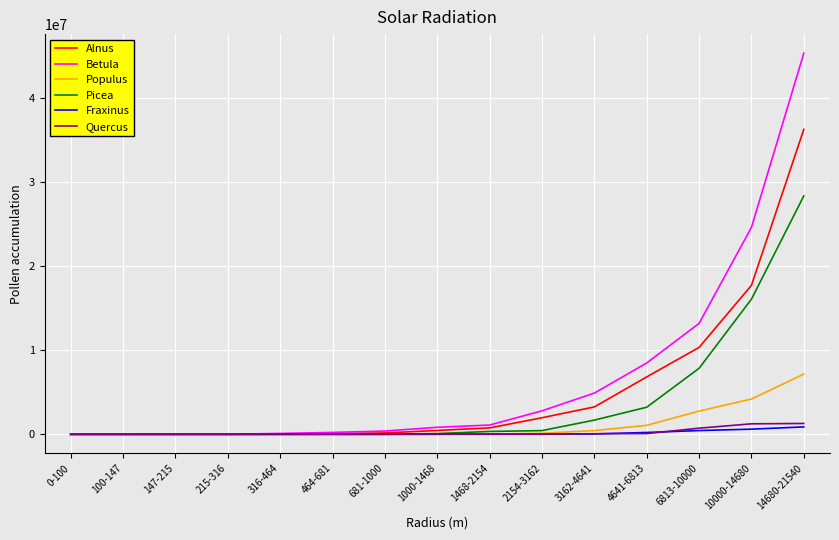

What is the sum of the Alnus values at 10000-14680 and 681-1000?

17873601.0